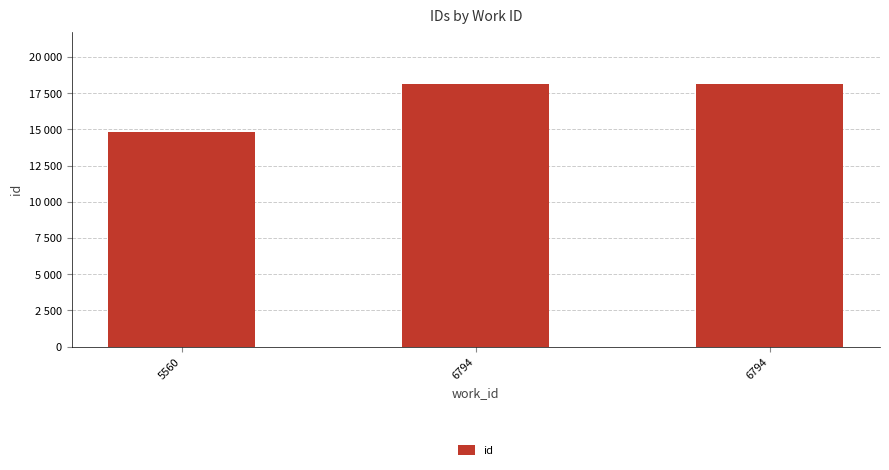

Does the chart contain any negative values?

No